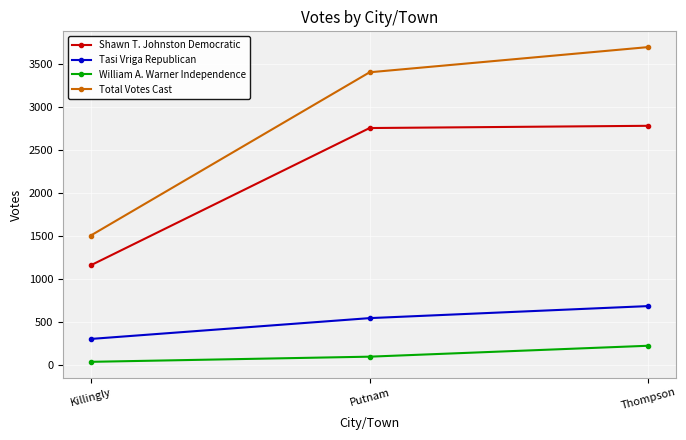

Which series changed the most between Putnam and Thompson?

Total Votes Cast